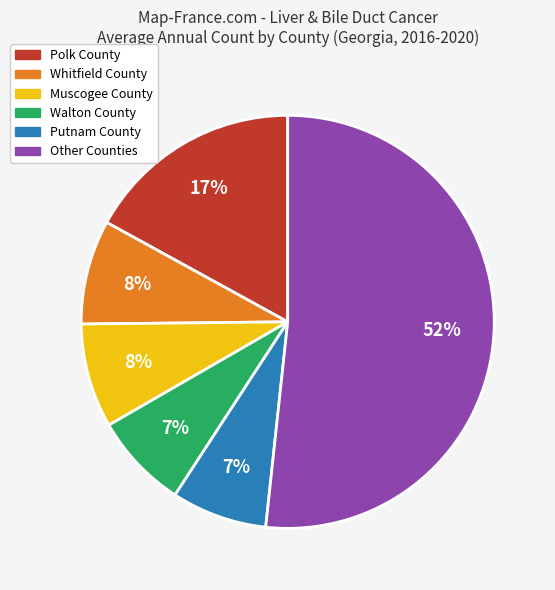

Is there any slice that represents more than half of the pie?

Yes